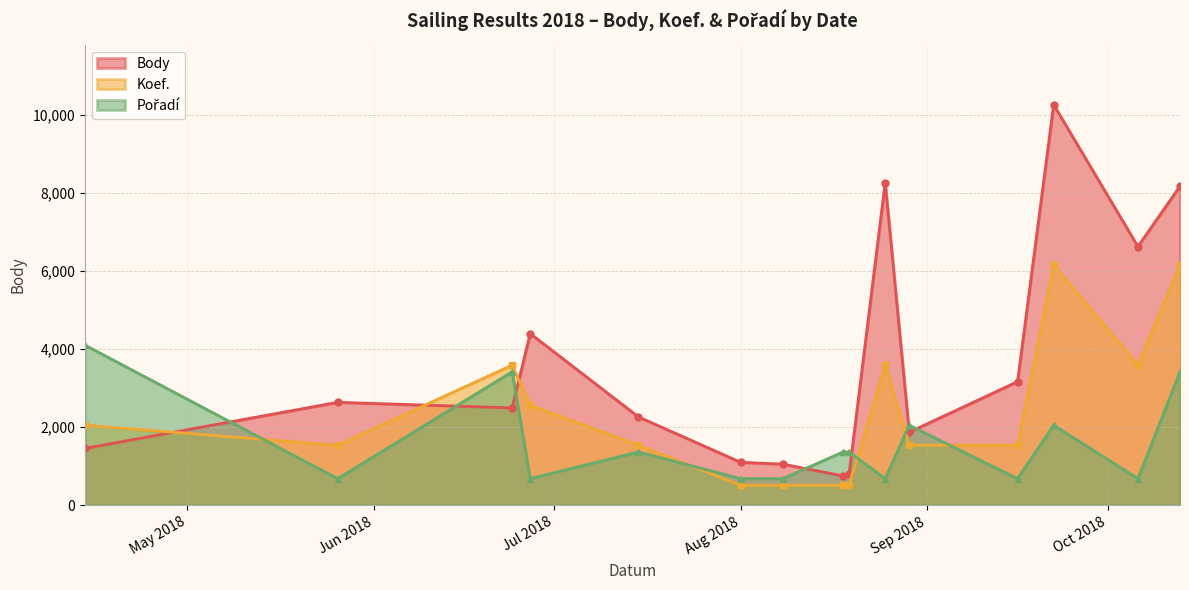

How many lines are shown in the chart?

3